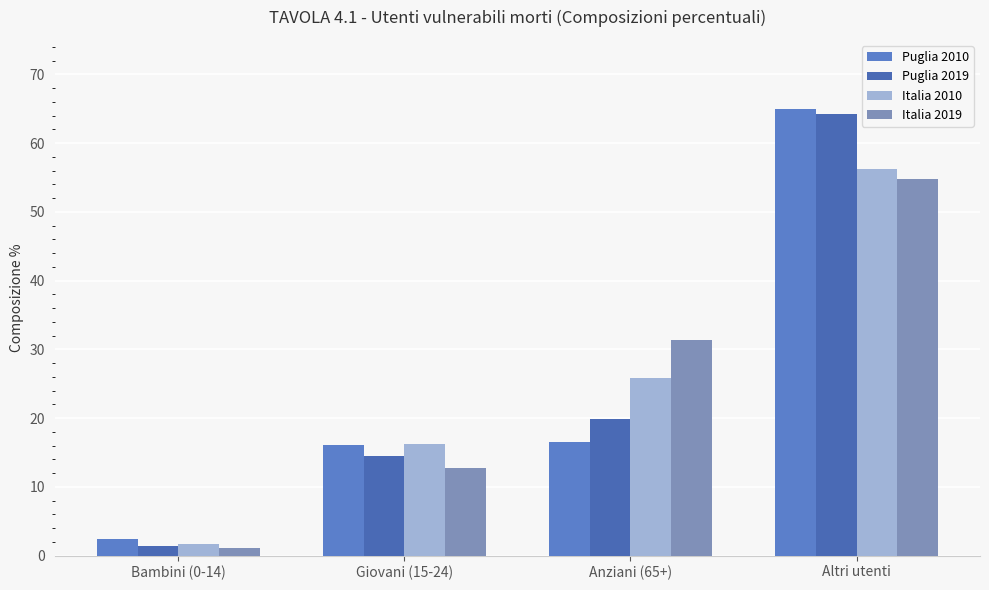

Reading left to right, transcribe all the data shown in this chart.

Puglia 2010: Bambini (0-14)=2.4	Giovani (15-24)=16.1	Anziani (65+)=16.5	Altri utenti=65.0
Puglia 2019: Bambini (0-14)=1.4	Giovani (15-24)=14.5	Anziani (65+)=19.8	Altri utenti=64.3
Italia 2010: Bambini (0-14)=1.7	Giovani (15-24)=16.2	Anziani (65+)=25.9	Altri utenti=56.2
Italia 2019: Bambini (0-14)=1.1	Giovani (15-24)=12.8	Anziani (65+)=31.3	Altri utenti=54.8